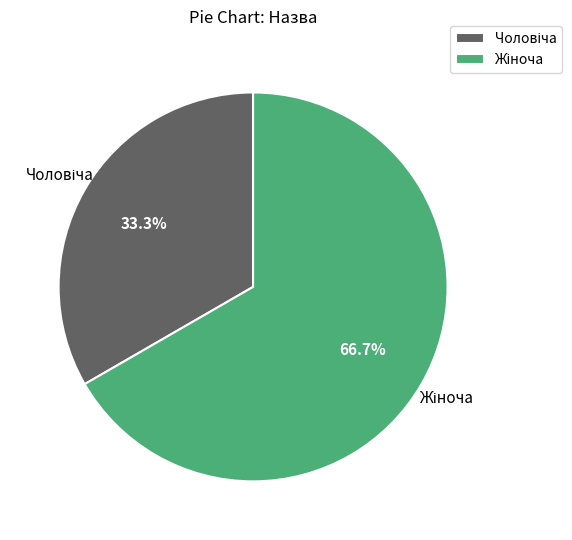

Does any single category account for the majority?

Yes